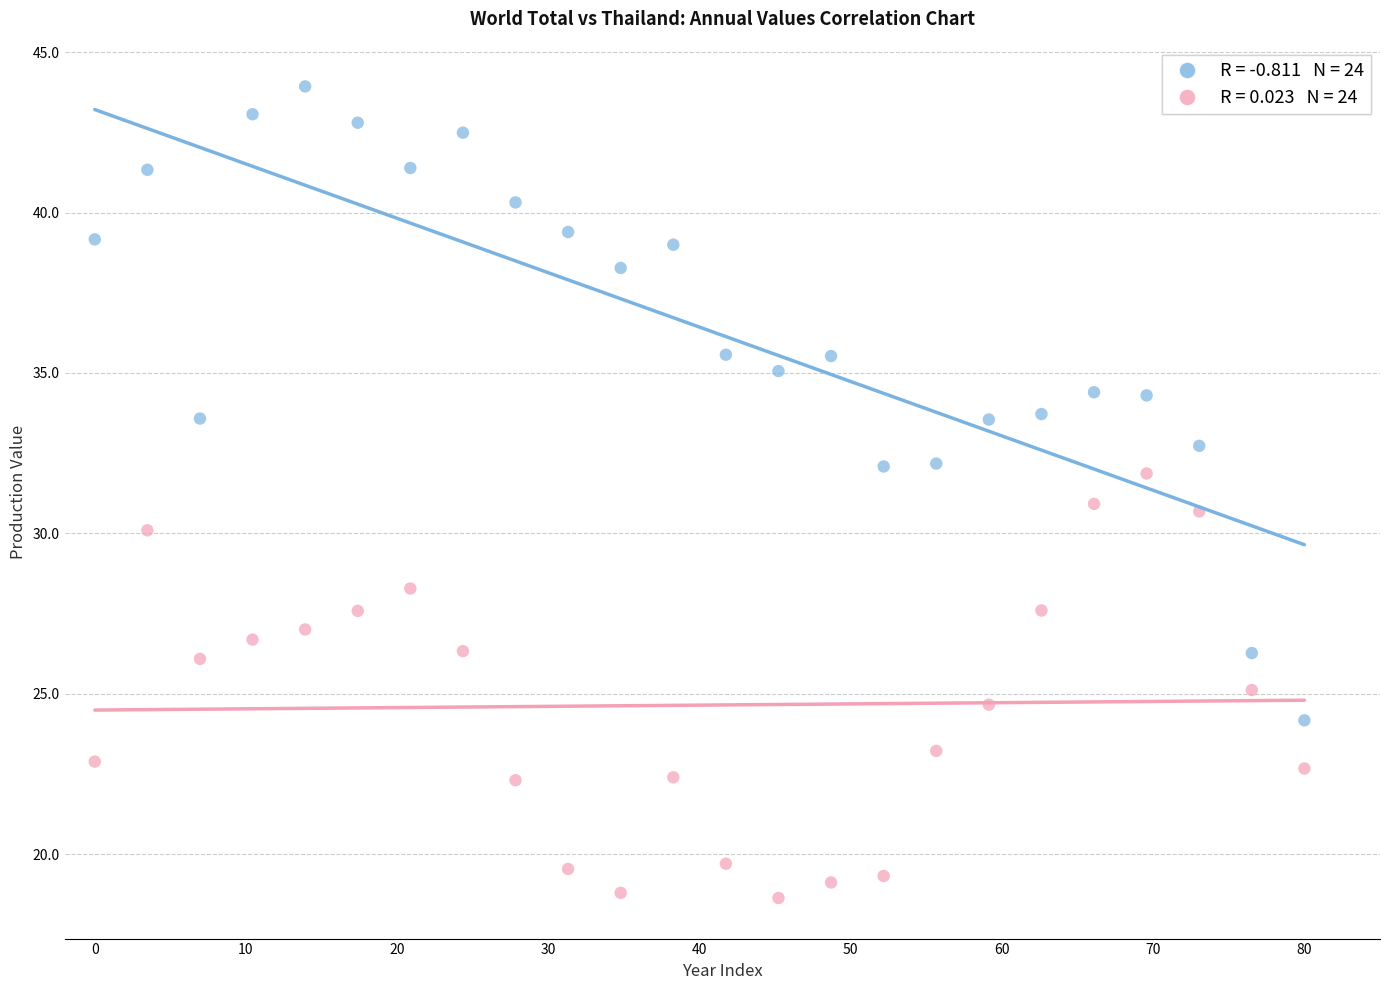

Across all data points, what is the range of Y values (max minus min)?

25.3